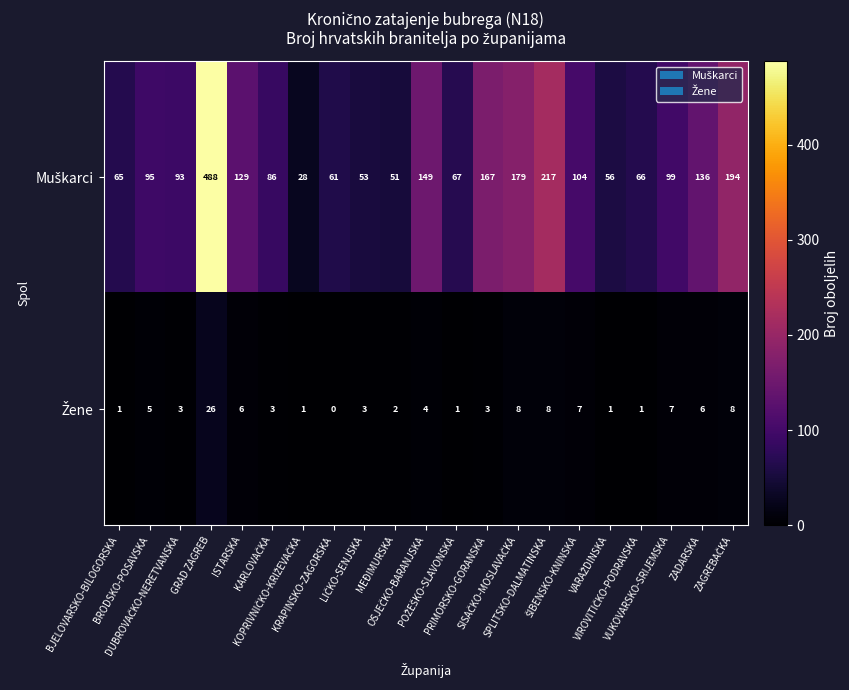

At which category is the sum across all series the highest?

GRAD ZAGREB